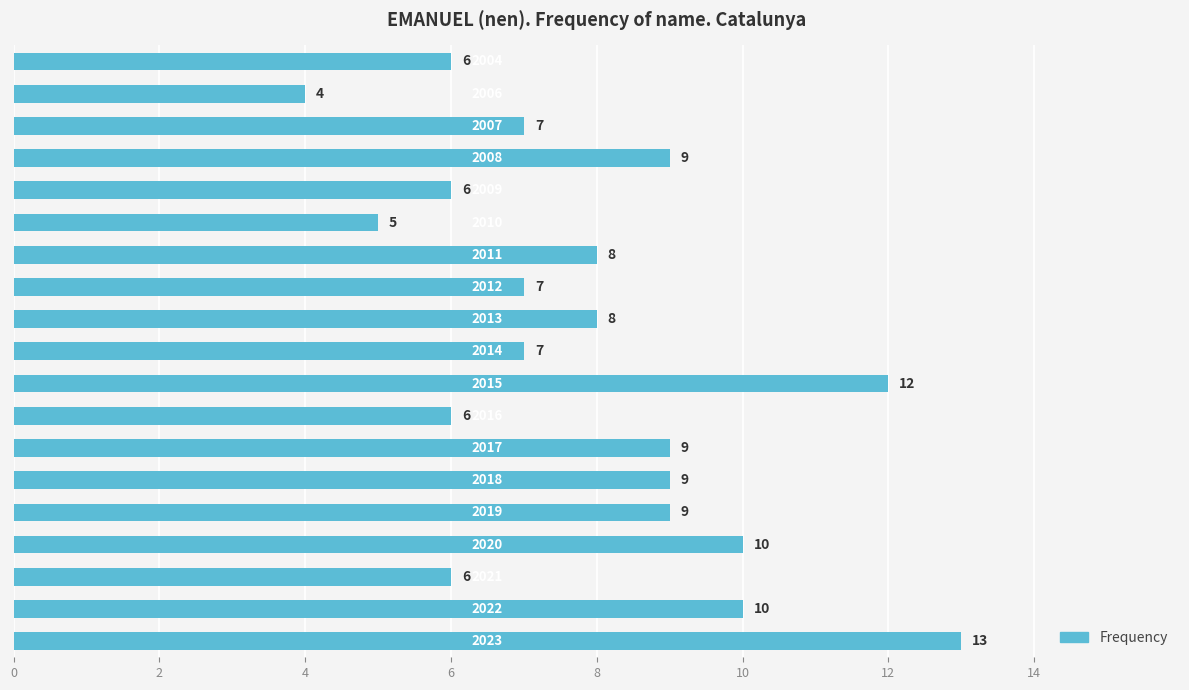

What is the greatest value displayed?

13